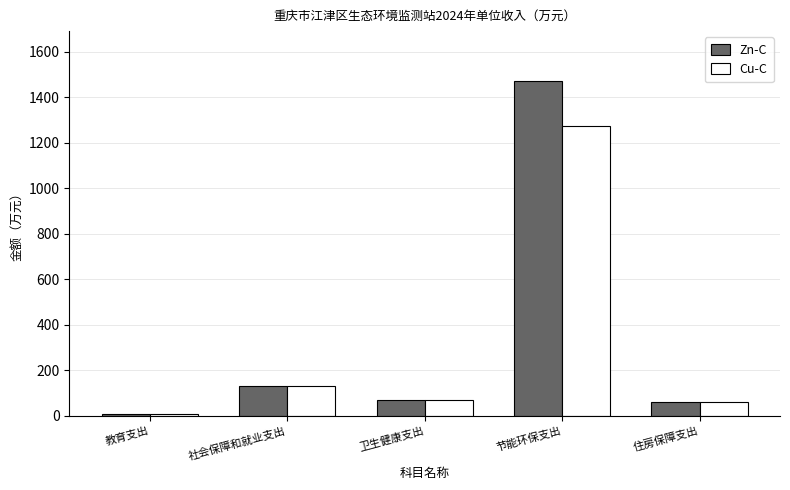

Rank the series by their maximum value, from highest to lowest.

Zn-C, Cu-C